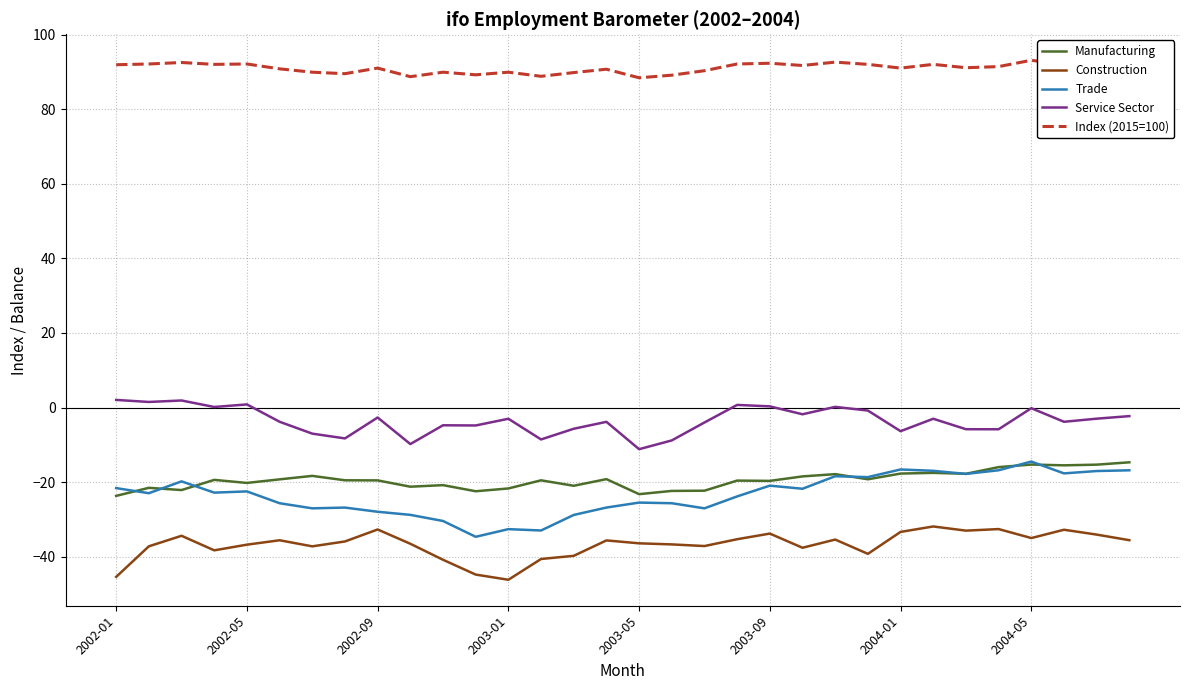

What is the maximum value for Manufacturing?

-14.7